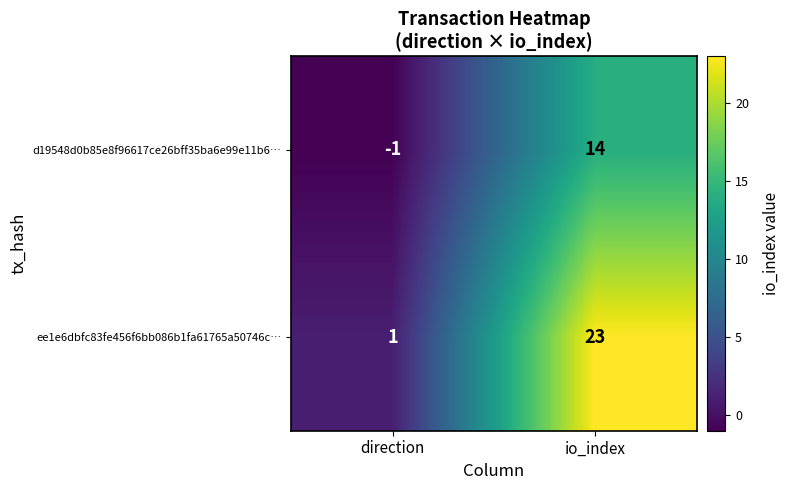

At how many categories does at least one series exceed 16?

1